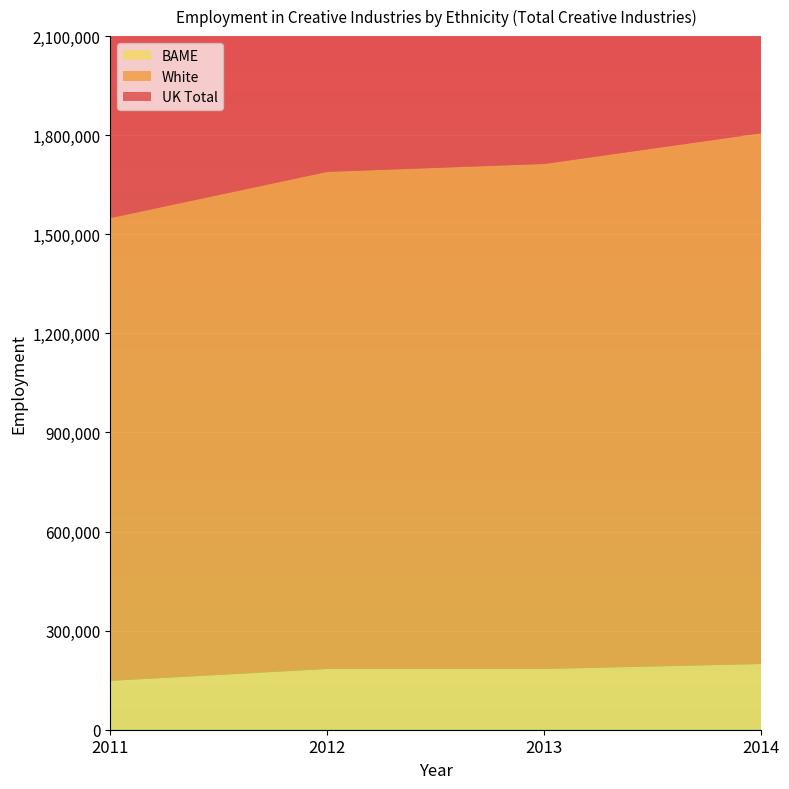

Reading left to right, list all the values displayed in this chart.

UK Total: 2011=1561000	2012=1691000	2013=1713000	2014=1808000
White: 2011=1401000	2012=1505000	2013=1529000	2014=1607000
BAME: 2011=148000	2012=184000	2013=184000	2014=199000